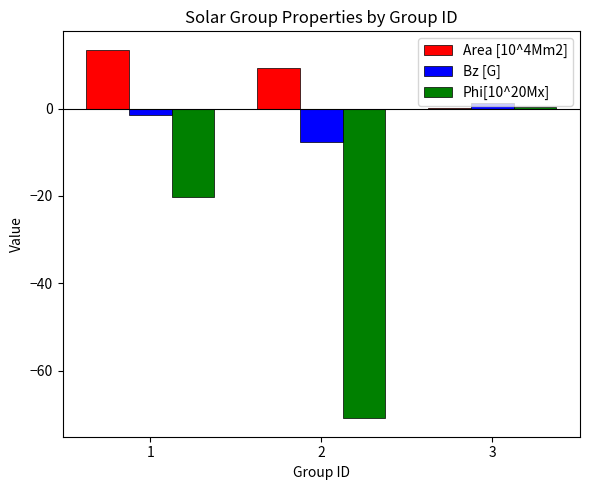

At which label is Phi[10^20Mx] closest to -35?

1